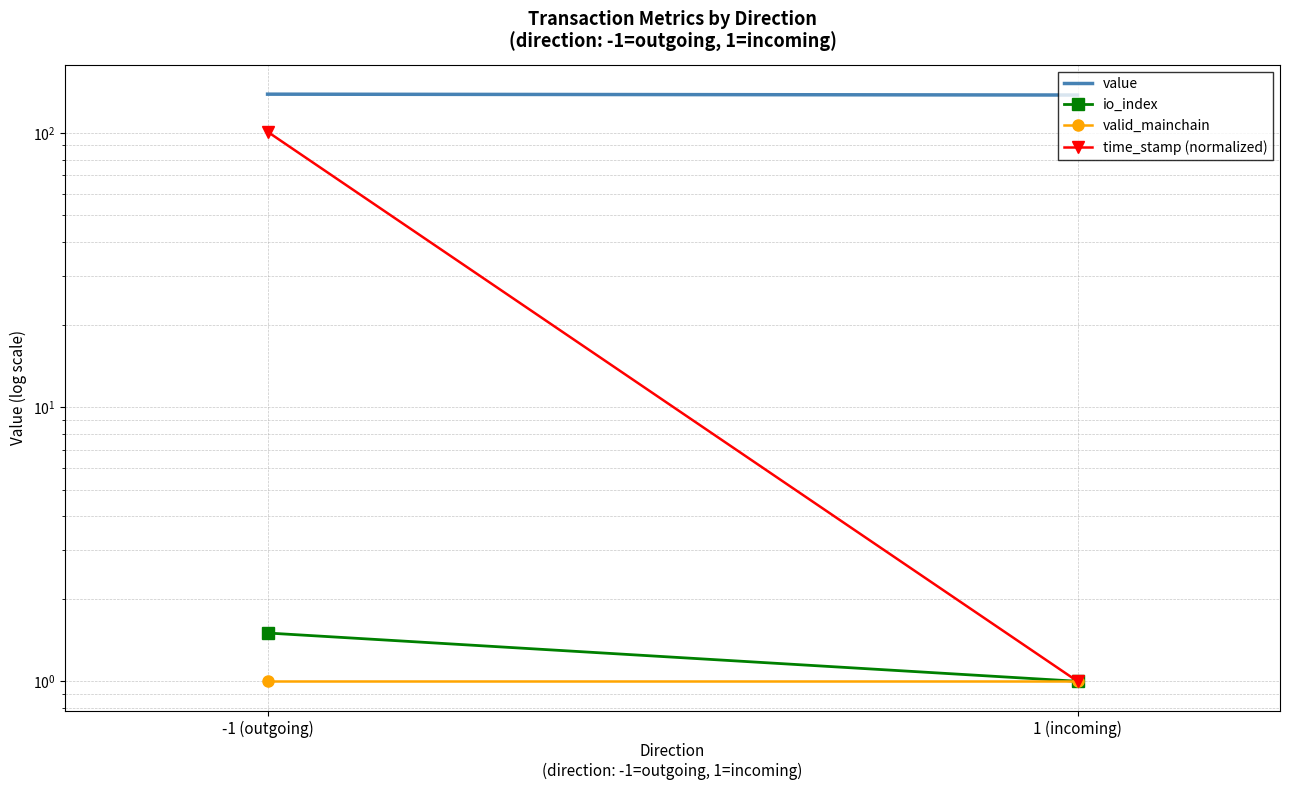

What are all the series names shown in the legend?

value, io_index, valid_mainchain, time_stamp (normalized)